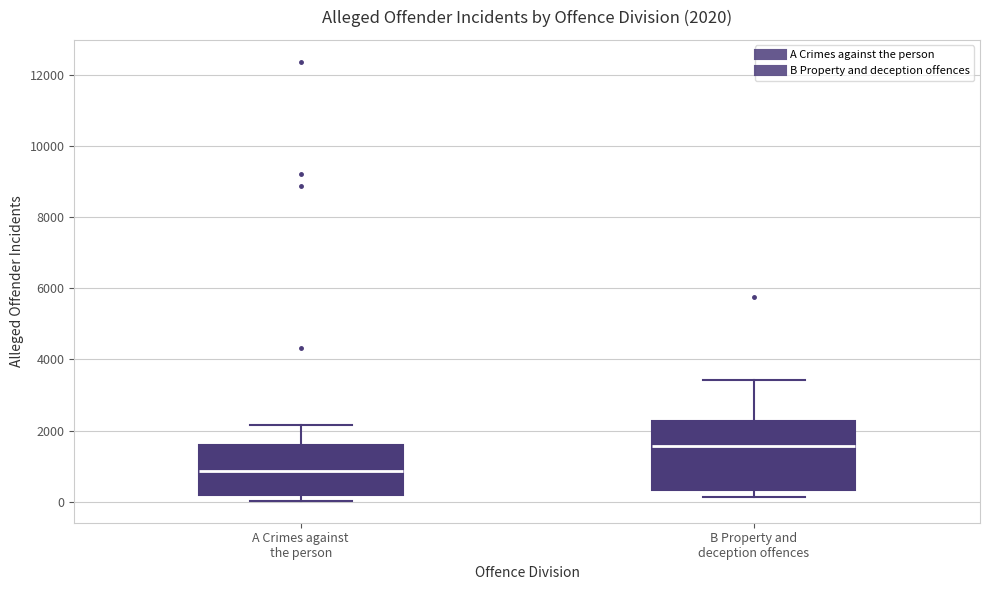

Which box's median line is the lowest?

A Crimes against the person